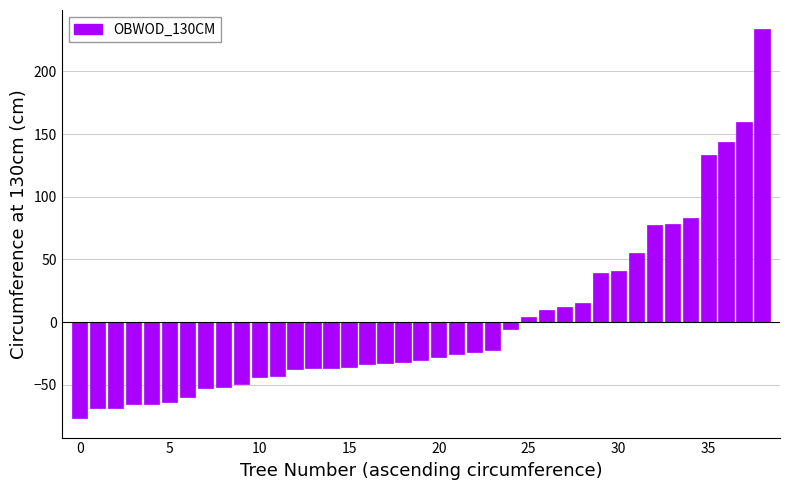

What is the difference between the maximum and minimum values?

310.0